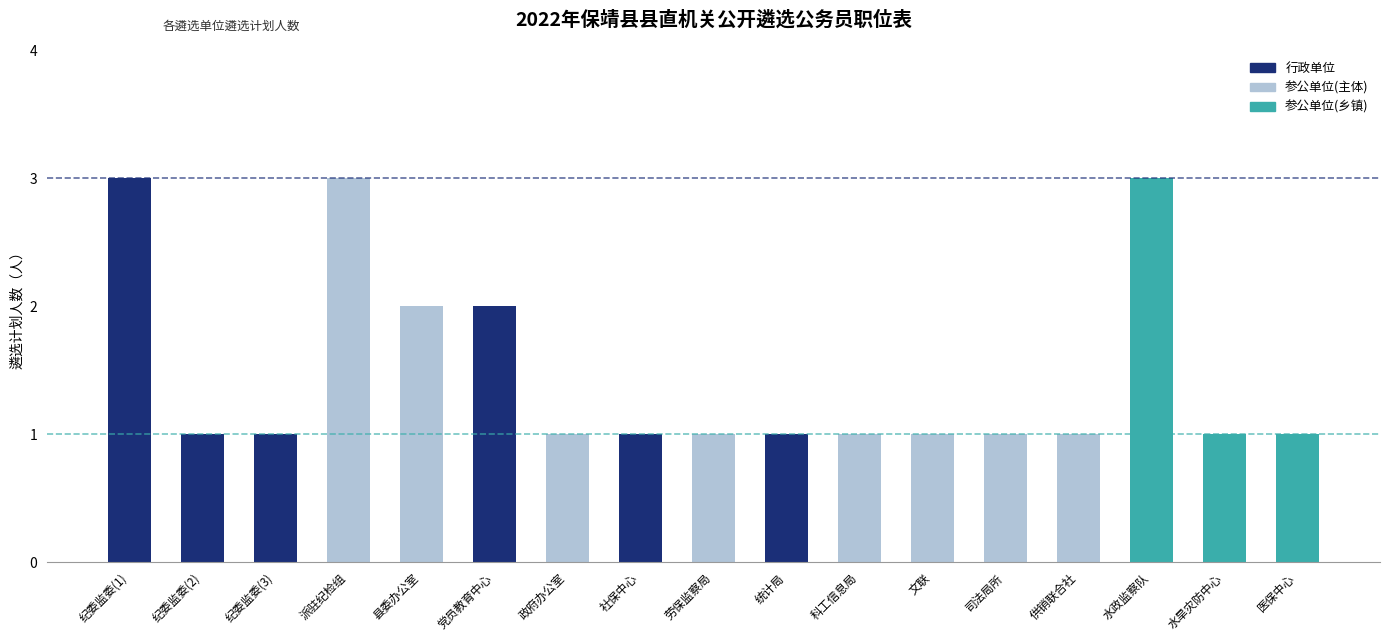

Are the bars grouped side by side (vs. stacked)?

No